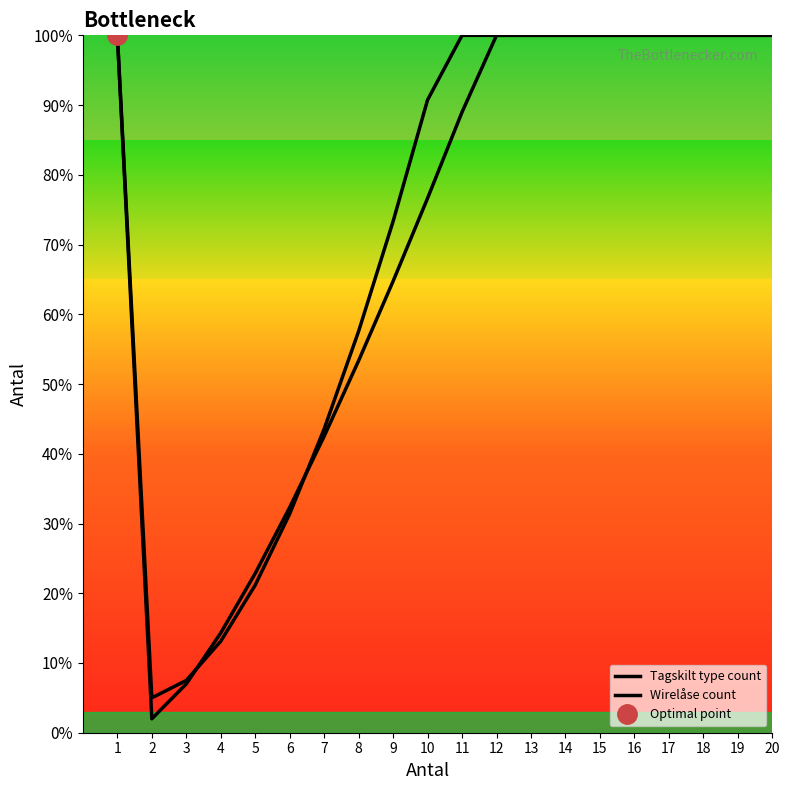

Rank the series by their maximum value, from highest to lowest.

Tagskilt type count, Wirelåse count